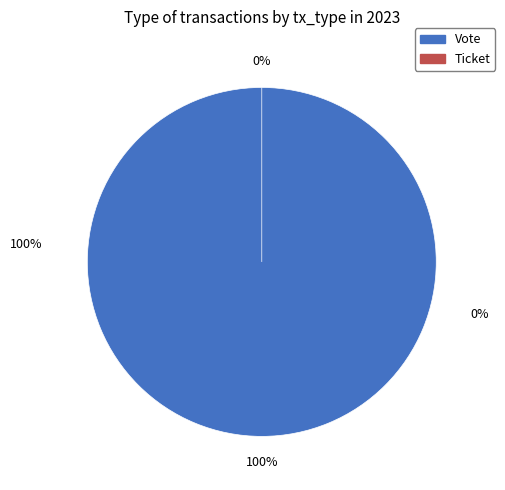

What is the smallest slice in the pie chart?

Ticket